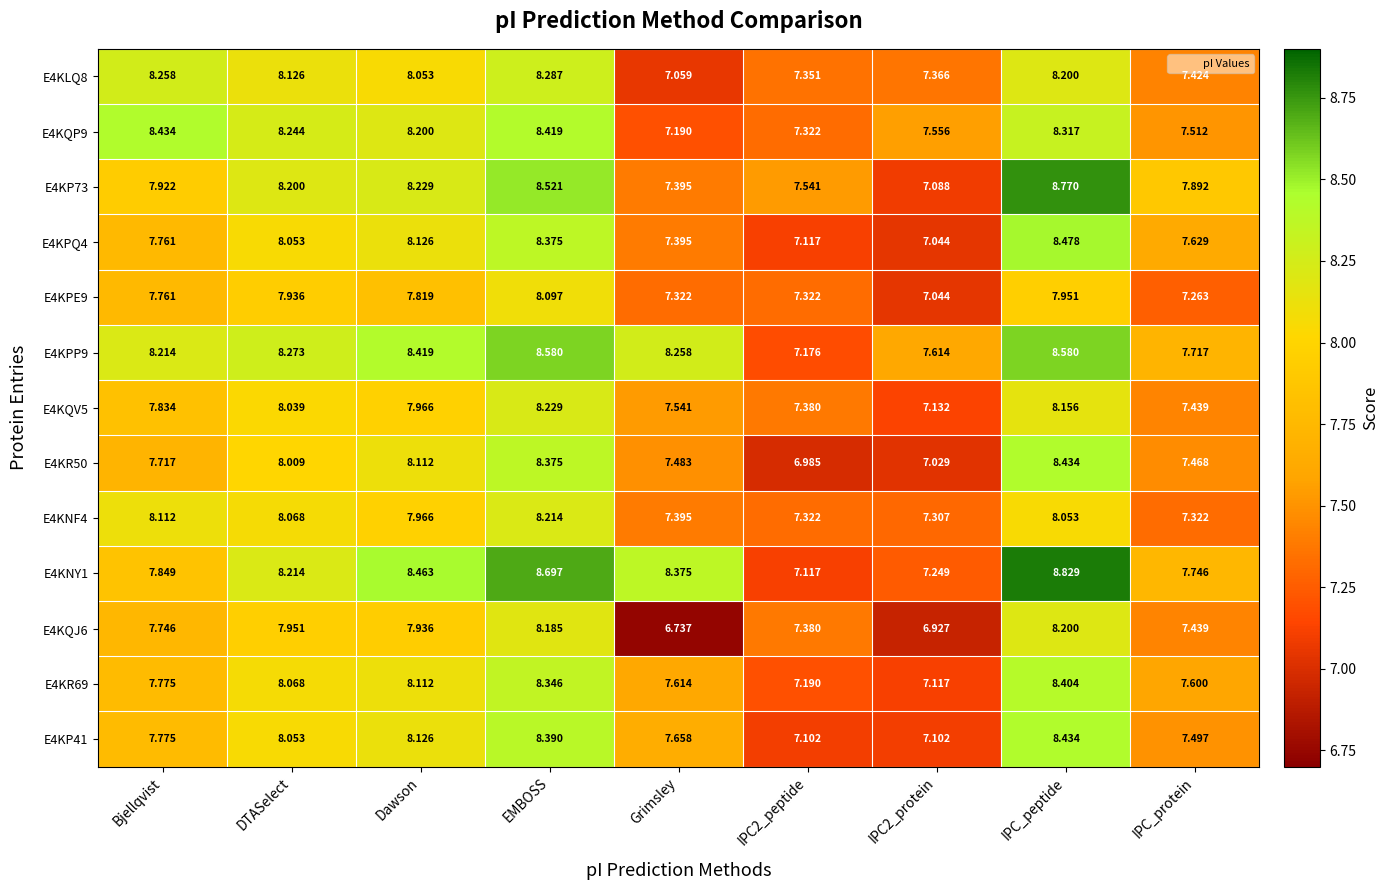

Which category has the highest value in the E4KPQ4 series?

IPC_peptide